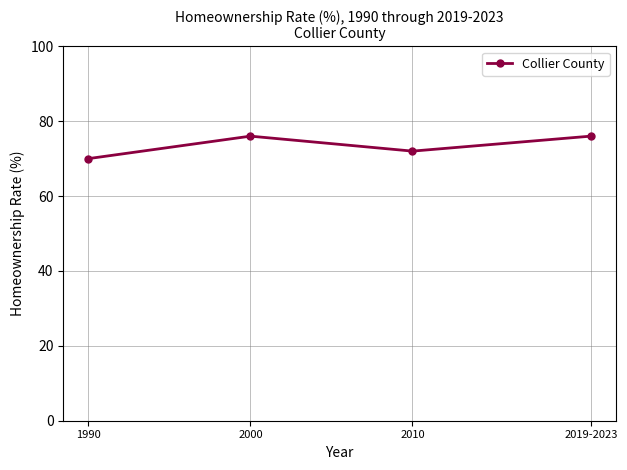

What is the smallest value displayed?

70